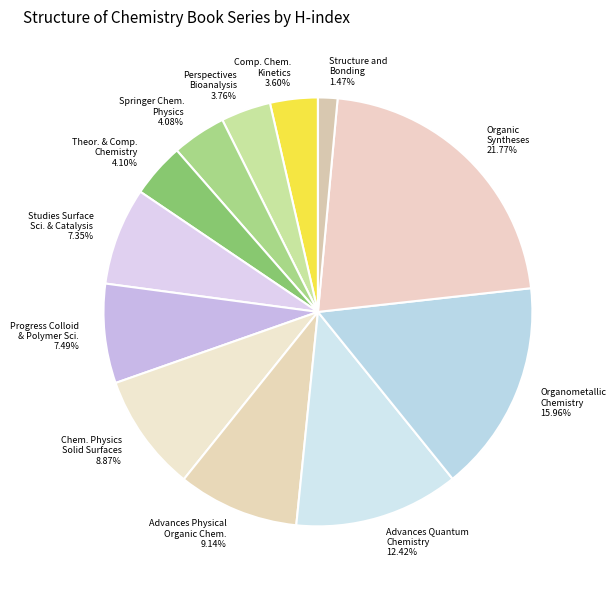

Does Chem. Physics Solid Surfaces account for over 50% of the chart?

No